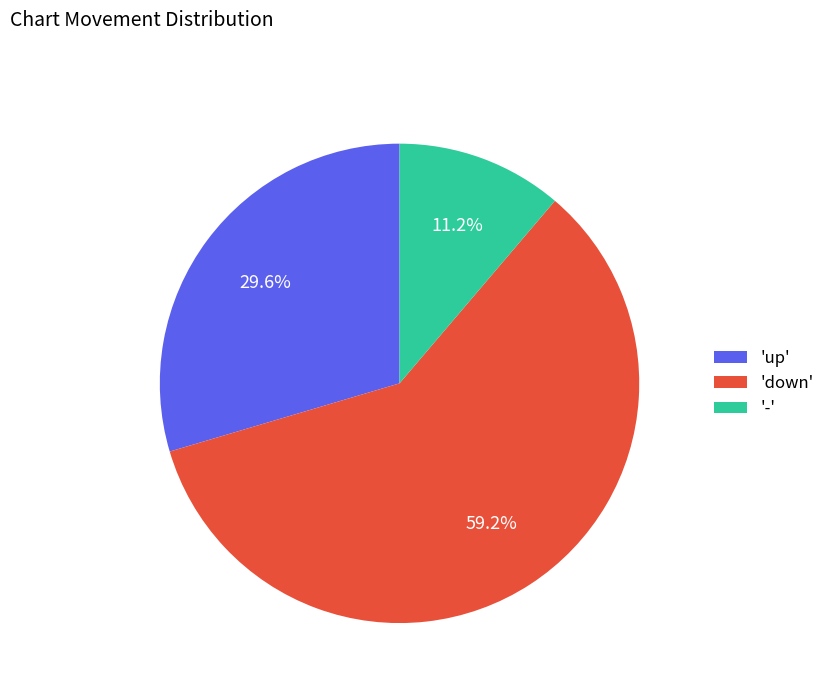

Which category accounts for the majority?

'down'